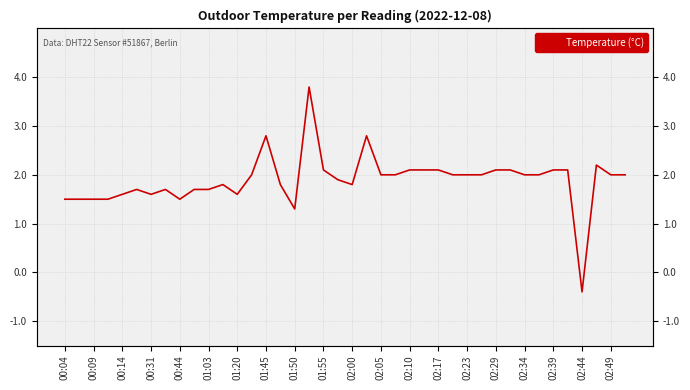

What position from the right is 02:23?

12